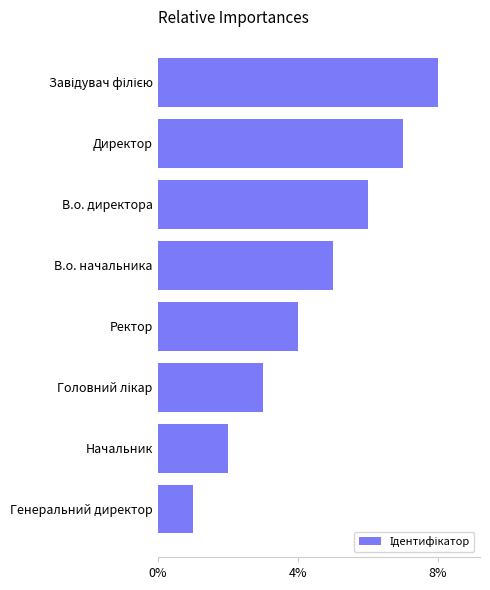

What value does the data have at Директор?

7